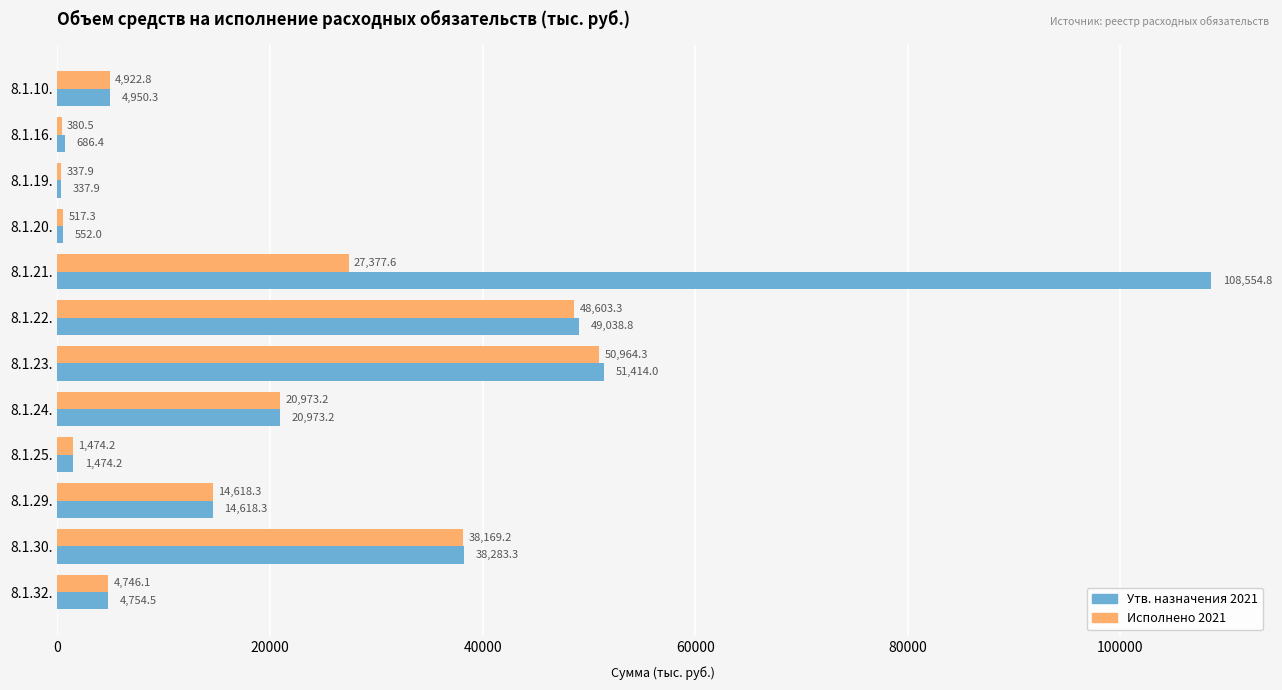

Which category has the highest value across all series?

8.1.21.